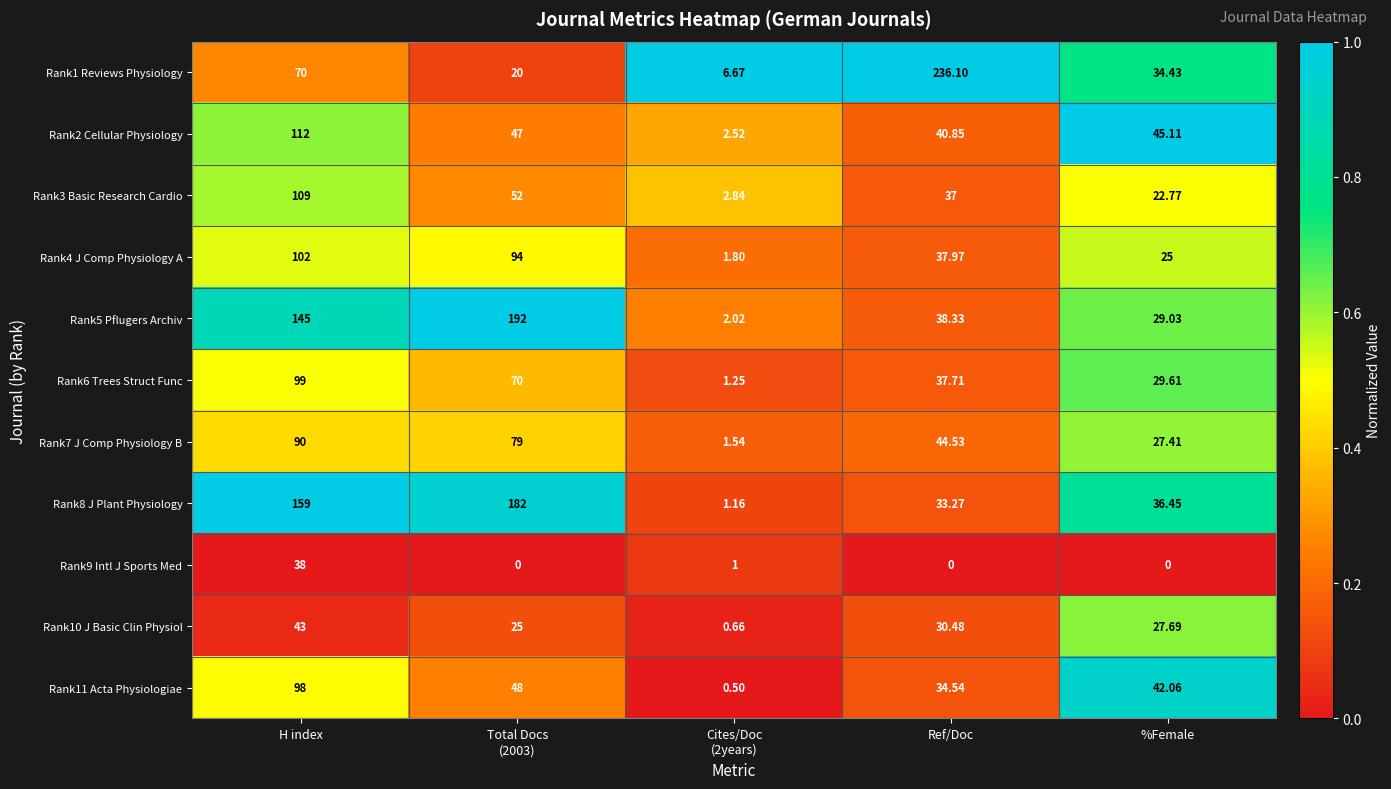

Which series has the largest total across all categories?

Rank8 J Plant Physiology